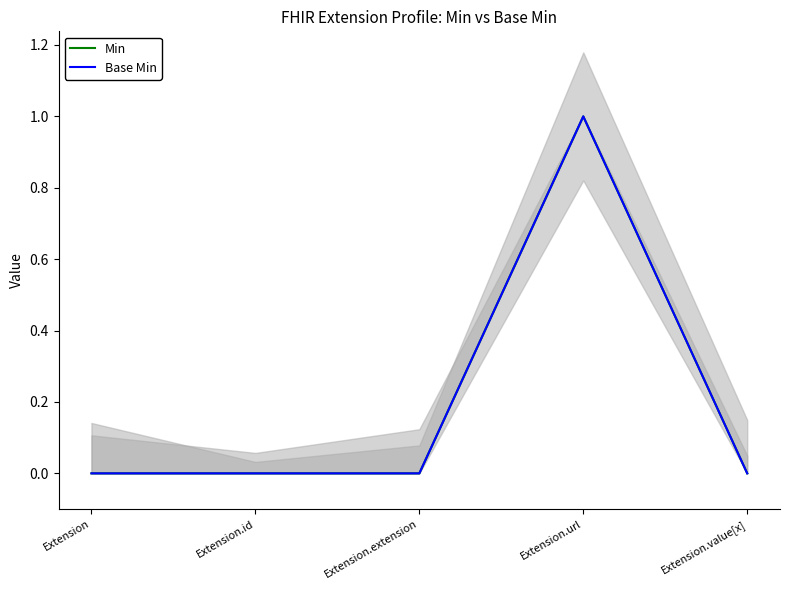

At which label is Base Min closest to 0?

Extension